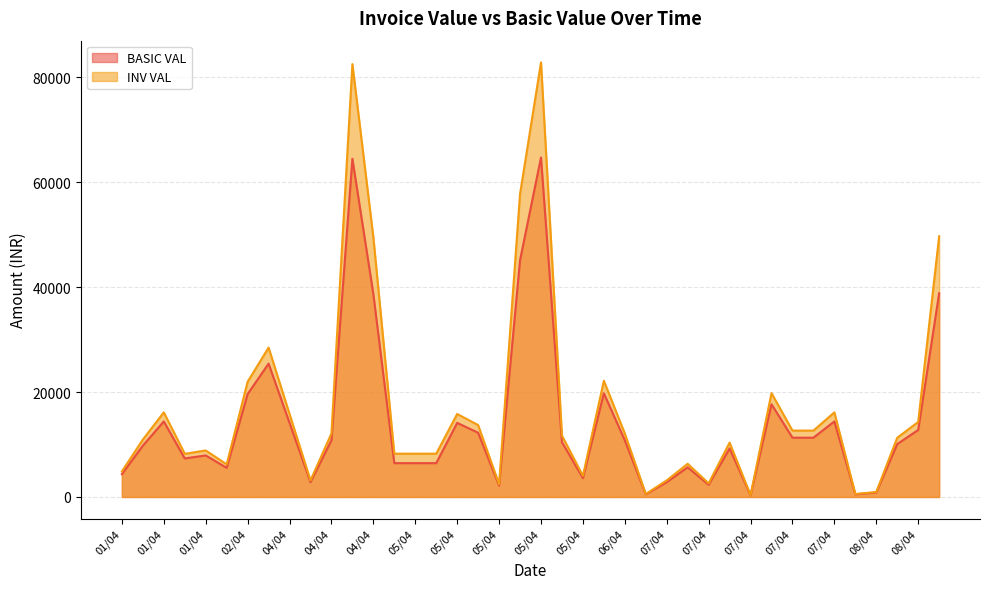

True or false: INV VAL and BASIC VAL cross at least once.

False